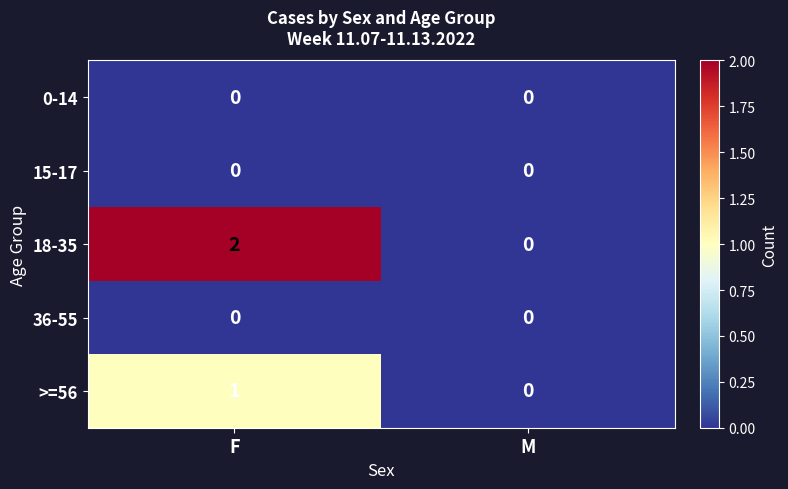

Where is >=56 nearest to the value 0?

M